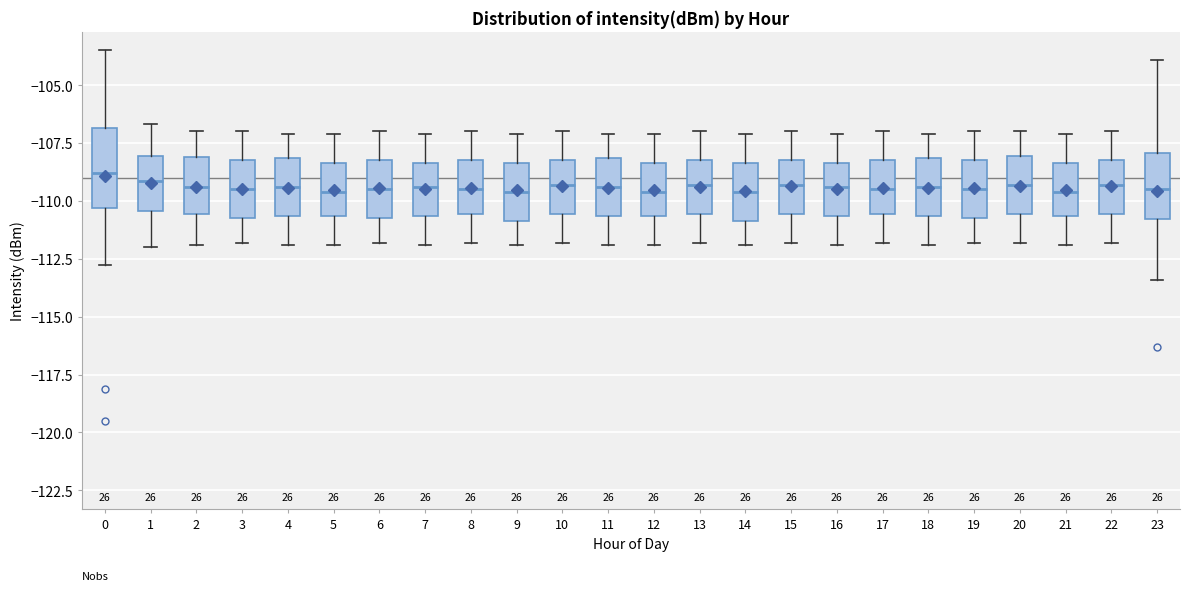

Which box is the tallest, from its lower edge to its upper edge?

0